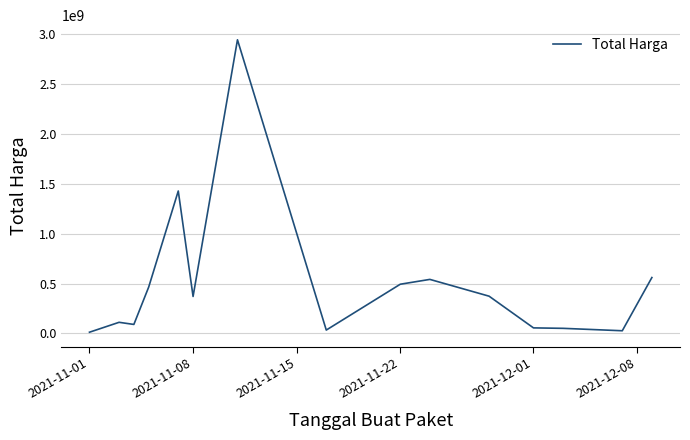

What is the maximum value shown in the chart?

2938963240